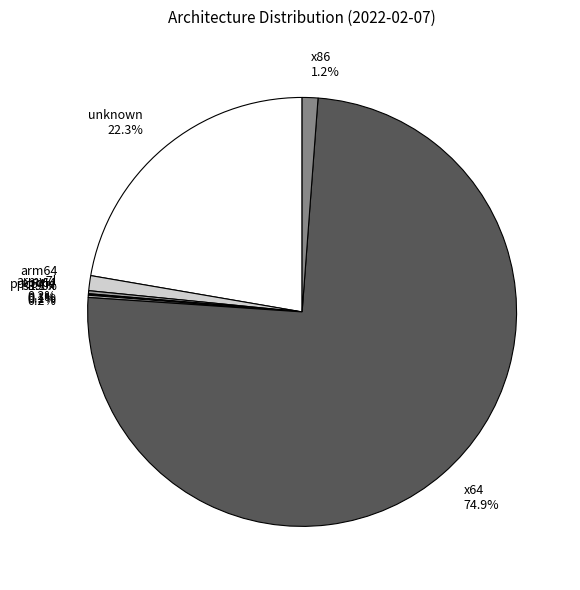

Is there a majority slice in this chart?

Yes